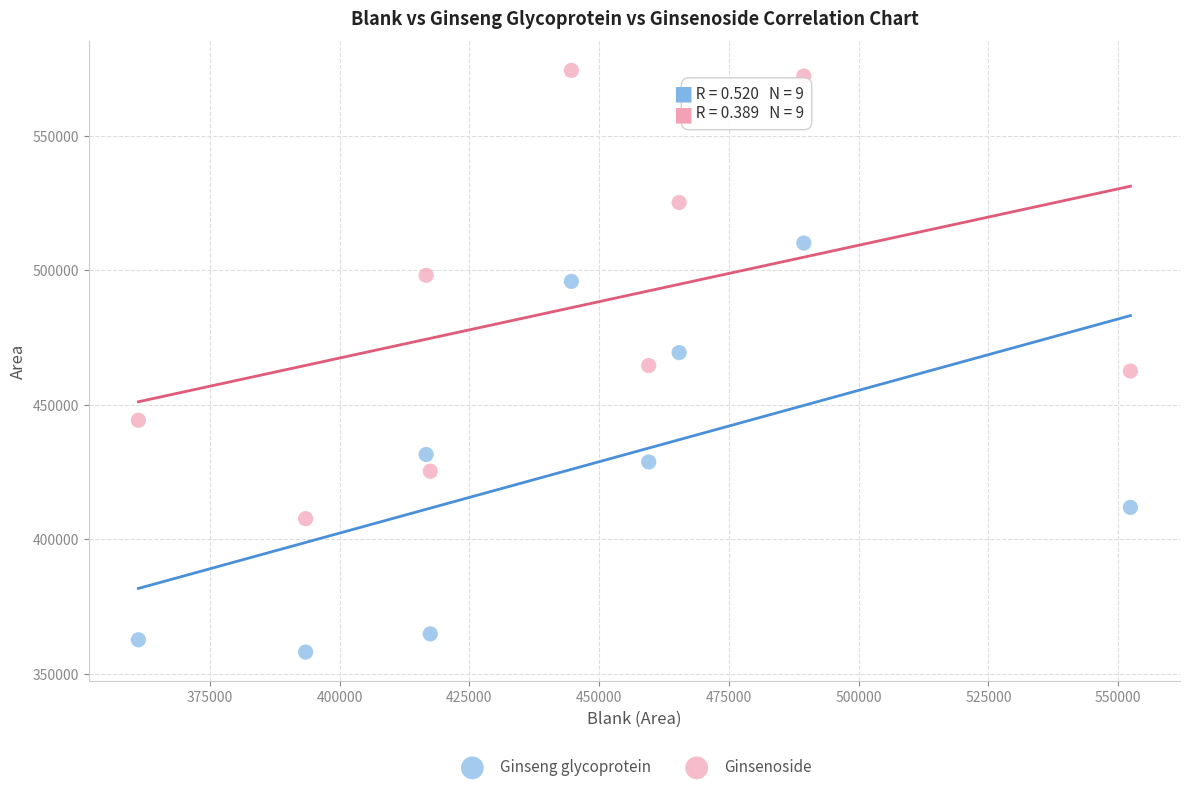

What are all the series names shown in the legend?

Ginseng glycoprotein, Ginsenoside